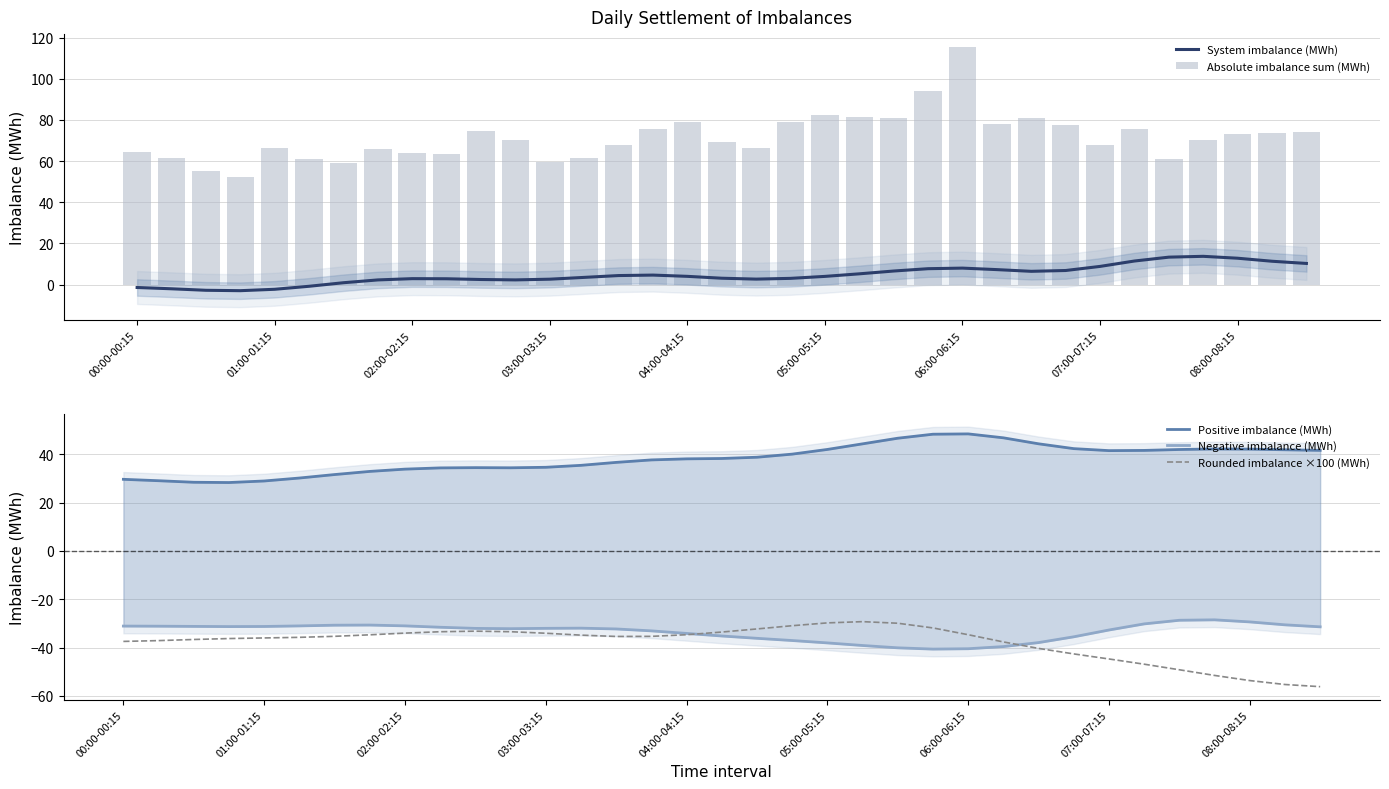

What is the difference between the maximum and minimum values in the Negative imbalance (MWh) series?

12.1